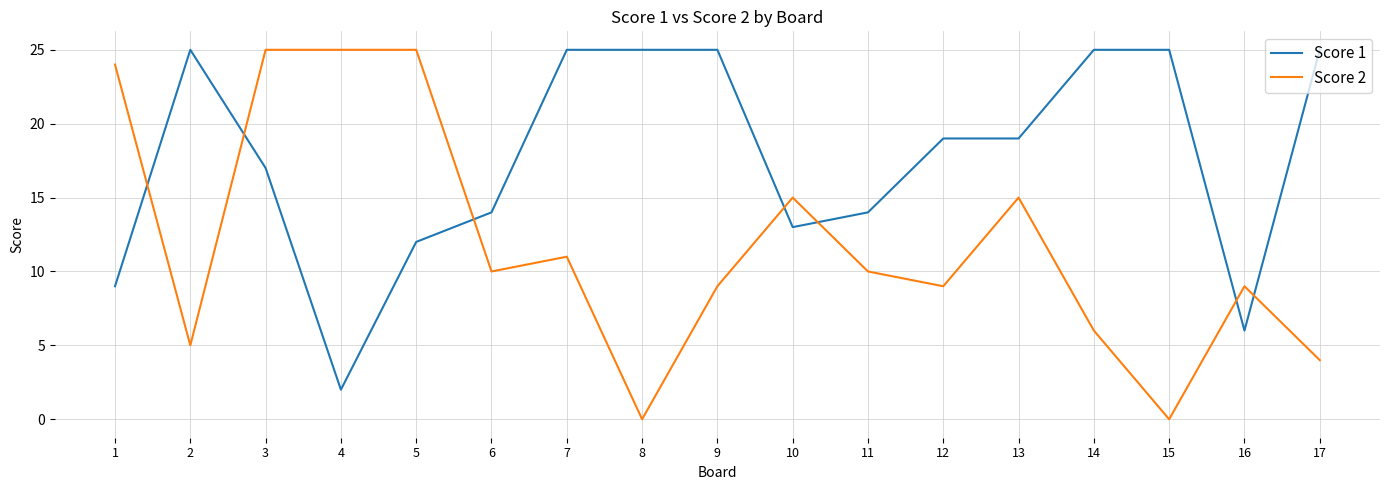

Does the chart have visible grid lines?

Yes